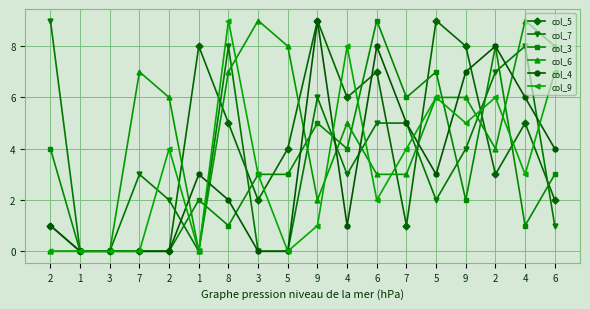

What is the maximum value for col_5?

9